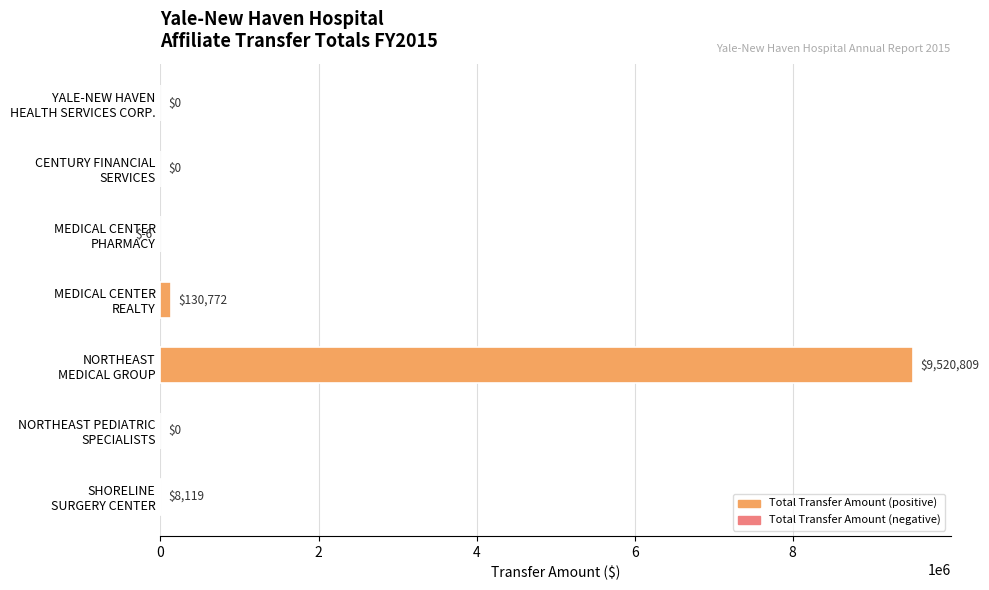

What is the greatest value displayed?

9520809